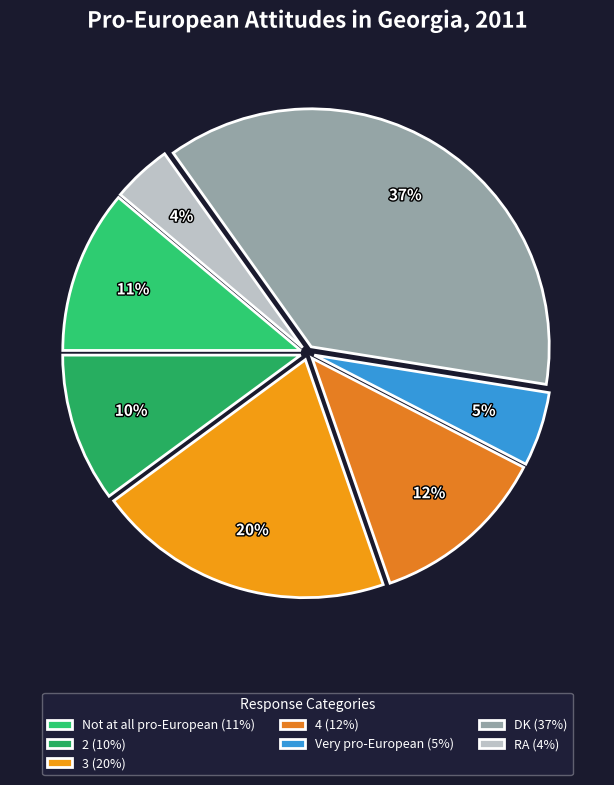

How much of the chart is everything except 2?

89.9%